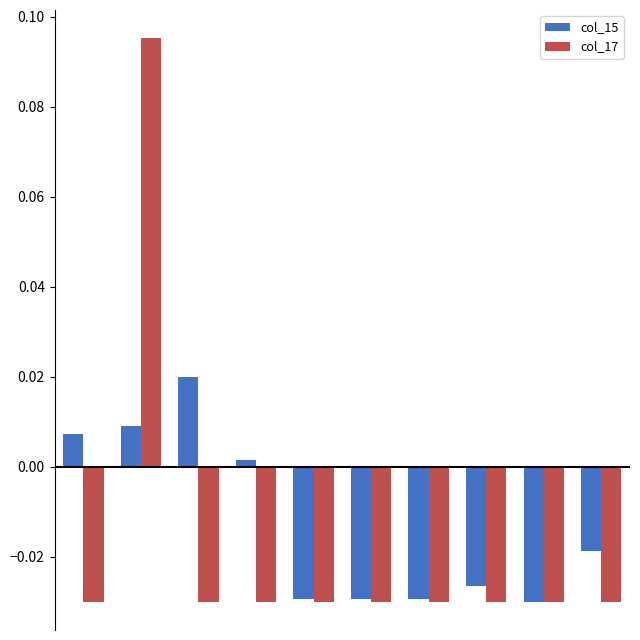

Which series has the widest spread of values?

col_17